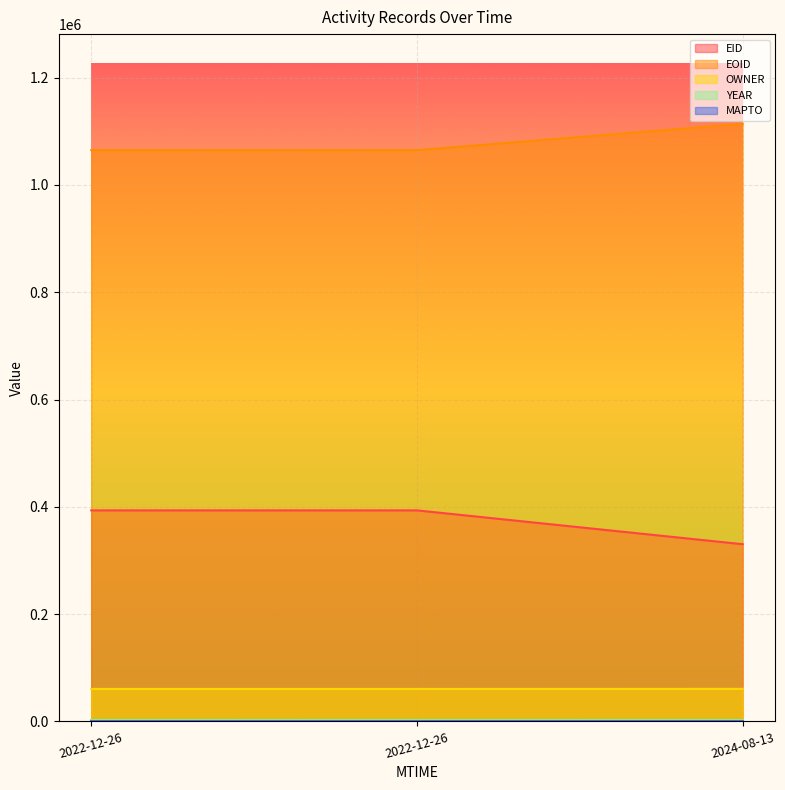

At which label does EID reach its minimum?

2024-08-13